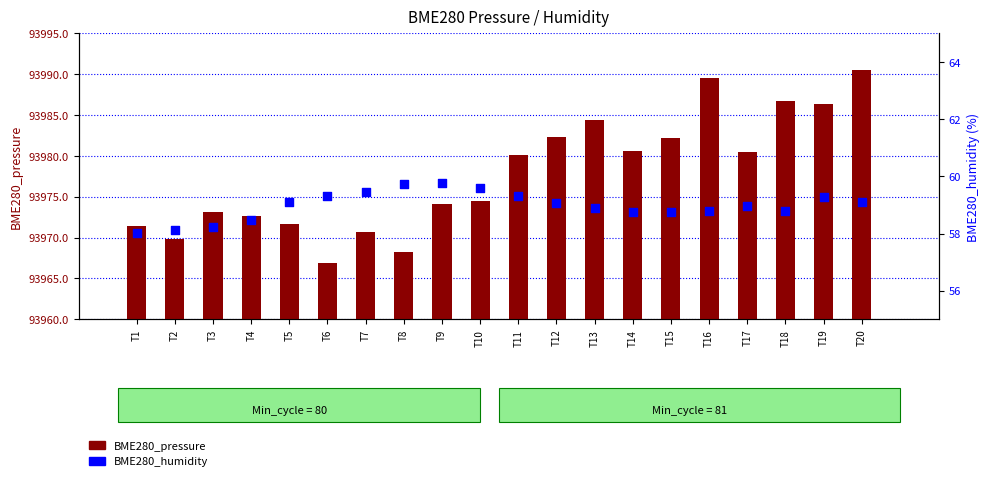

What are all the series names shown in the legend?

BME280_pressure, BME280_humidity